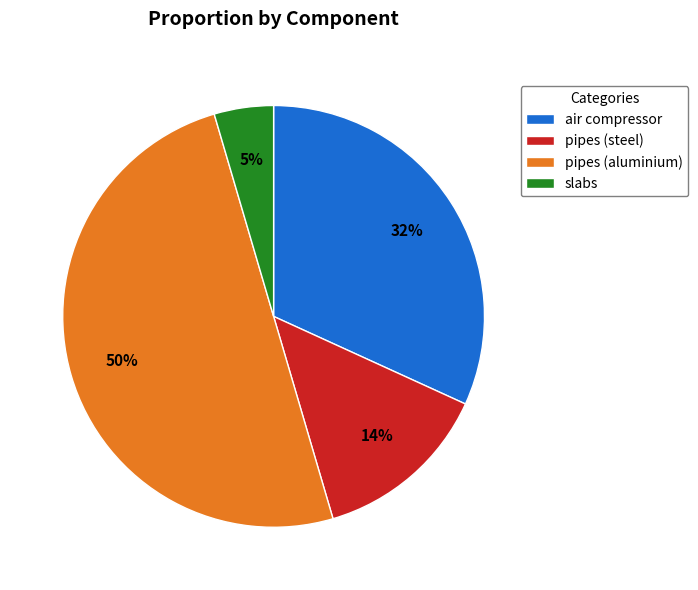

Does slabs account for over 50% of the chart?

No